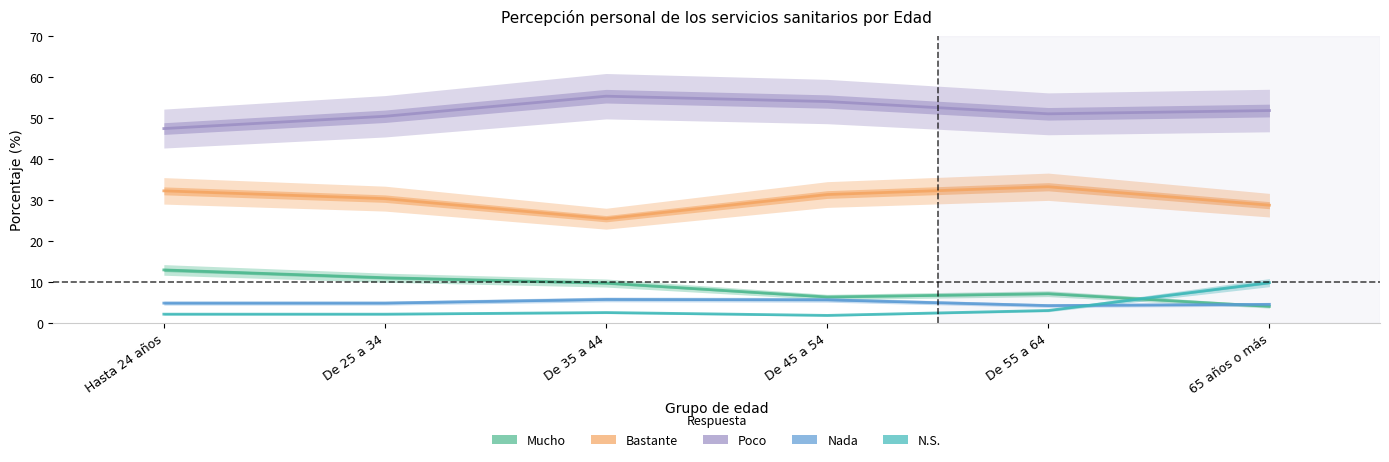

How many lines are shown in the chart?

5